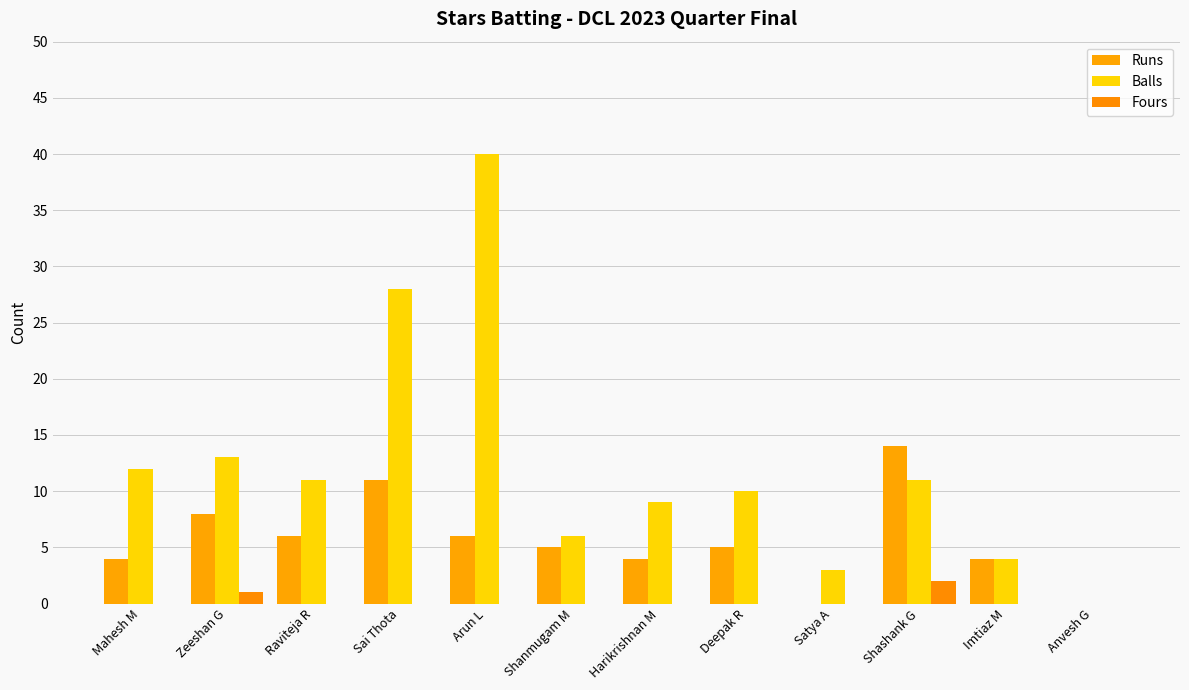

How many series are shown in this chart?

3